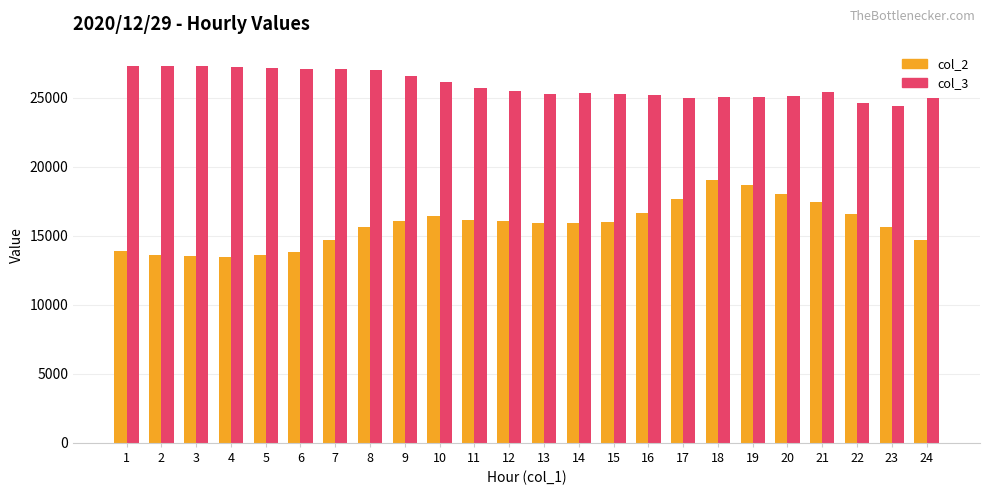

Count the number of categories in the chart.

24